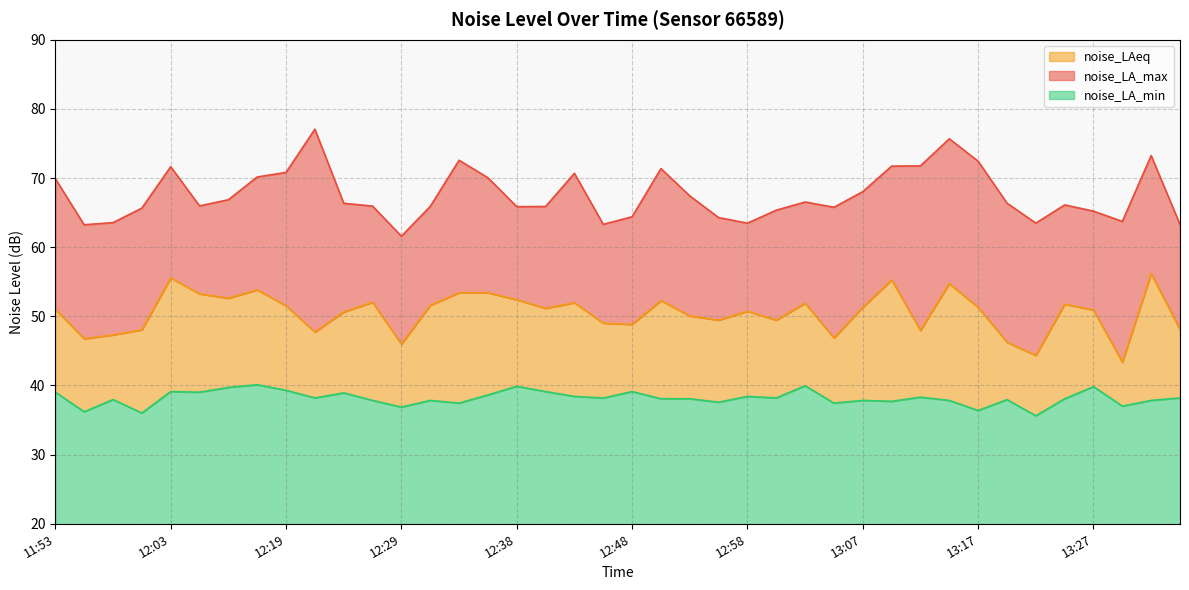

Does the chart have visible grid lines?

Yes